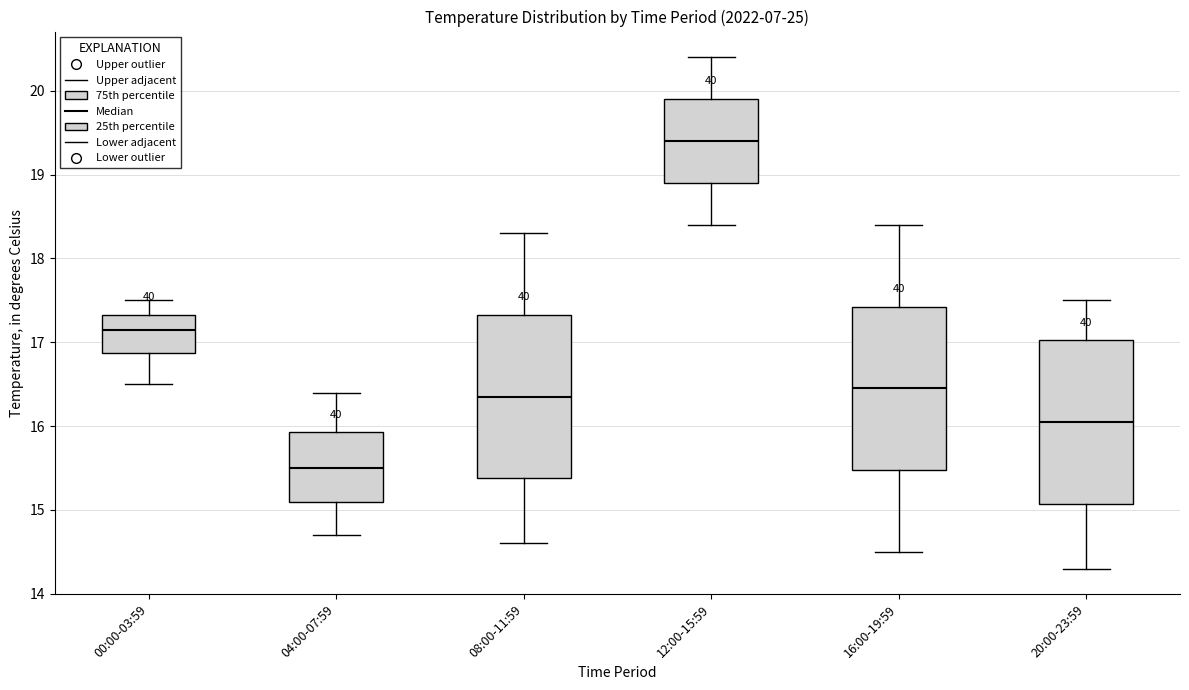

Which box's median line is the highest?

12:00-15:59